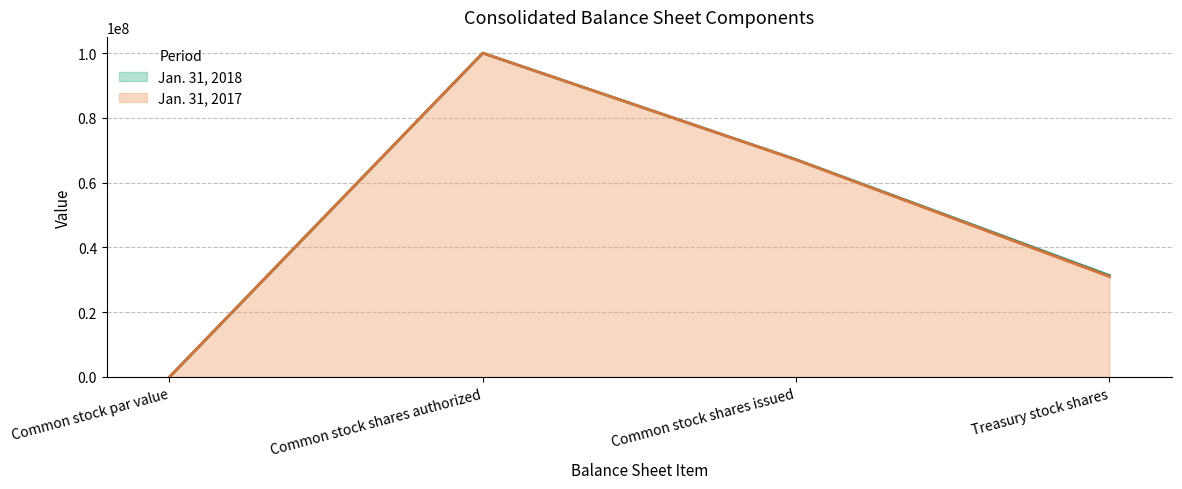

Reading right to left, list all the values displayed in this chart.

Jan. 31, 2018: 31332000	67124000	100000000	1
Jan. 31, 2017: 30984000	67060000	100000000	1